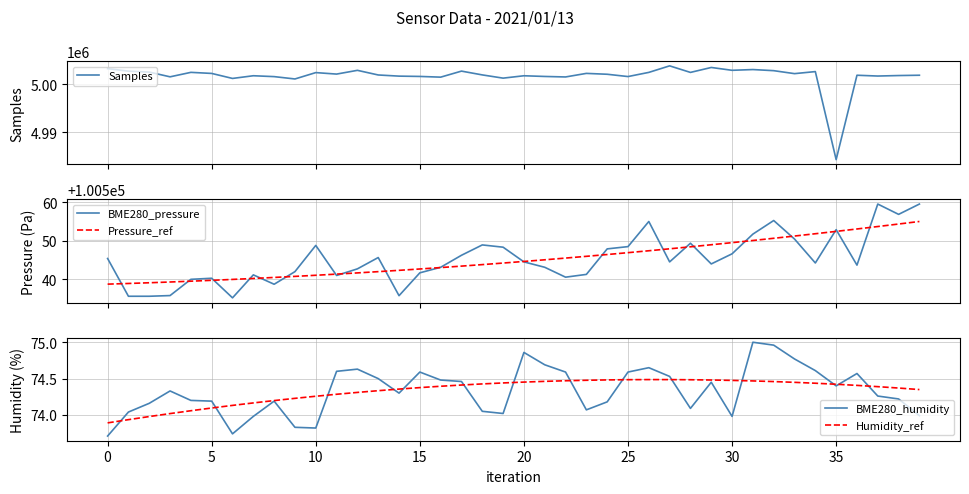

What is the label of the 18th point from the left?

17